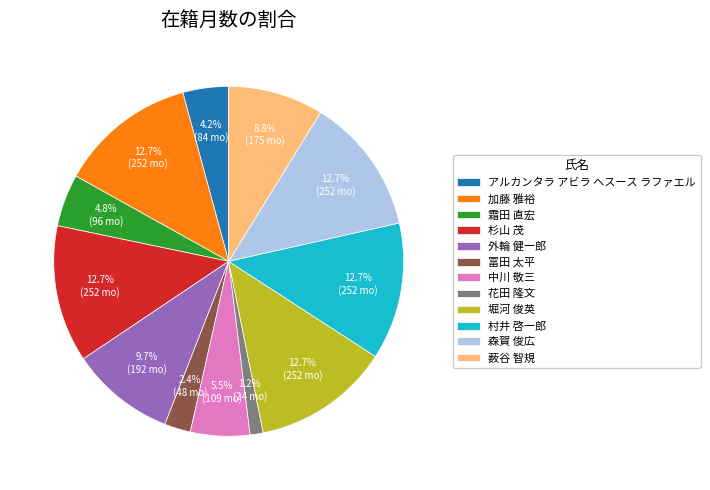

To the nearest percent, what percentage of the pie is 加藤 雅裕?

13%